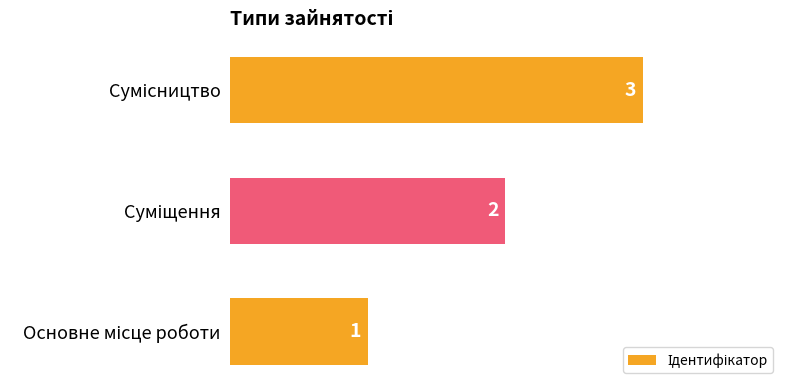

Are the bars horizontal?

Yes